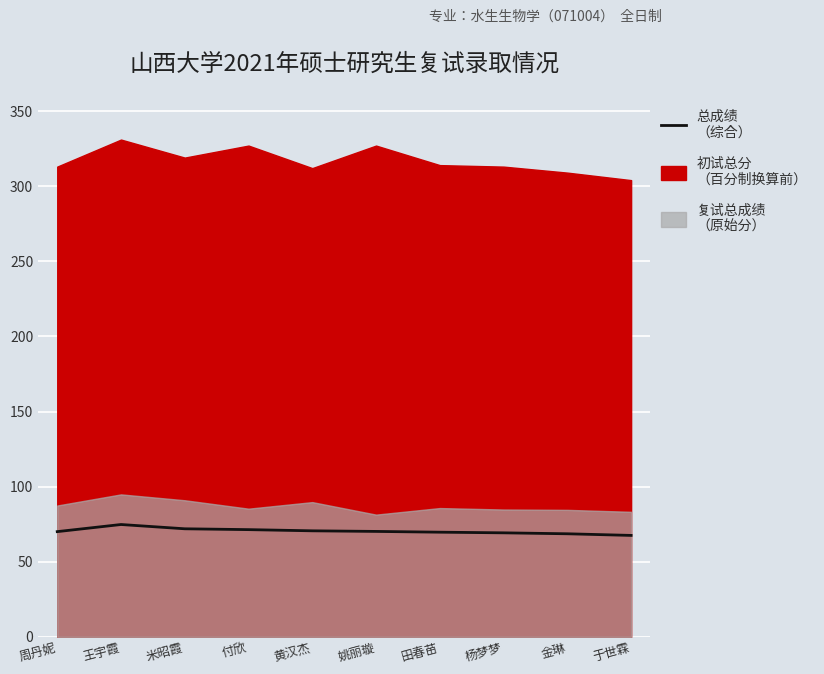

How many data points are above 70?

6